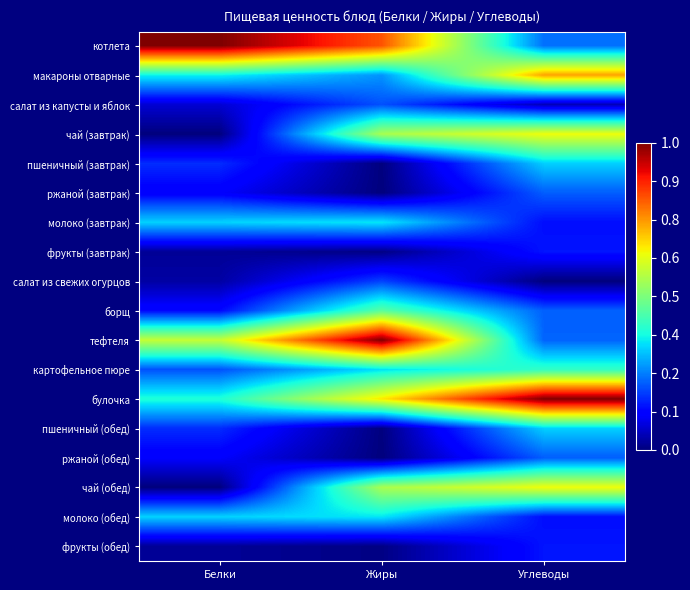

List the series in order of their peak value, highest first.

булочка, котлета, тефтеля, макароны отварные, чай (завтрак), чай (обед), борщ, картофельное пюре, молоко (завтрак), молоко (обед), пшеничный (завтрак), пшеничный (обед), ржаной (завтрак), ржаной (обед), салат из капусты и яблок, салат из свежих огурцов, фрукты (завтрак), фрукты (обед)